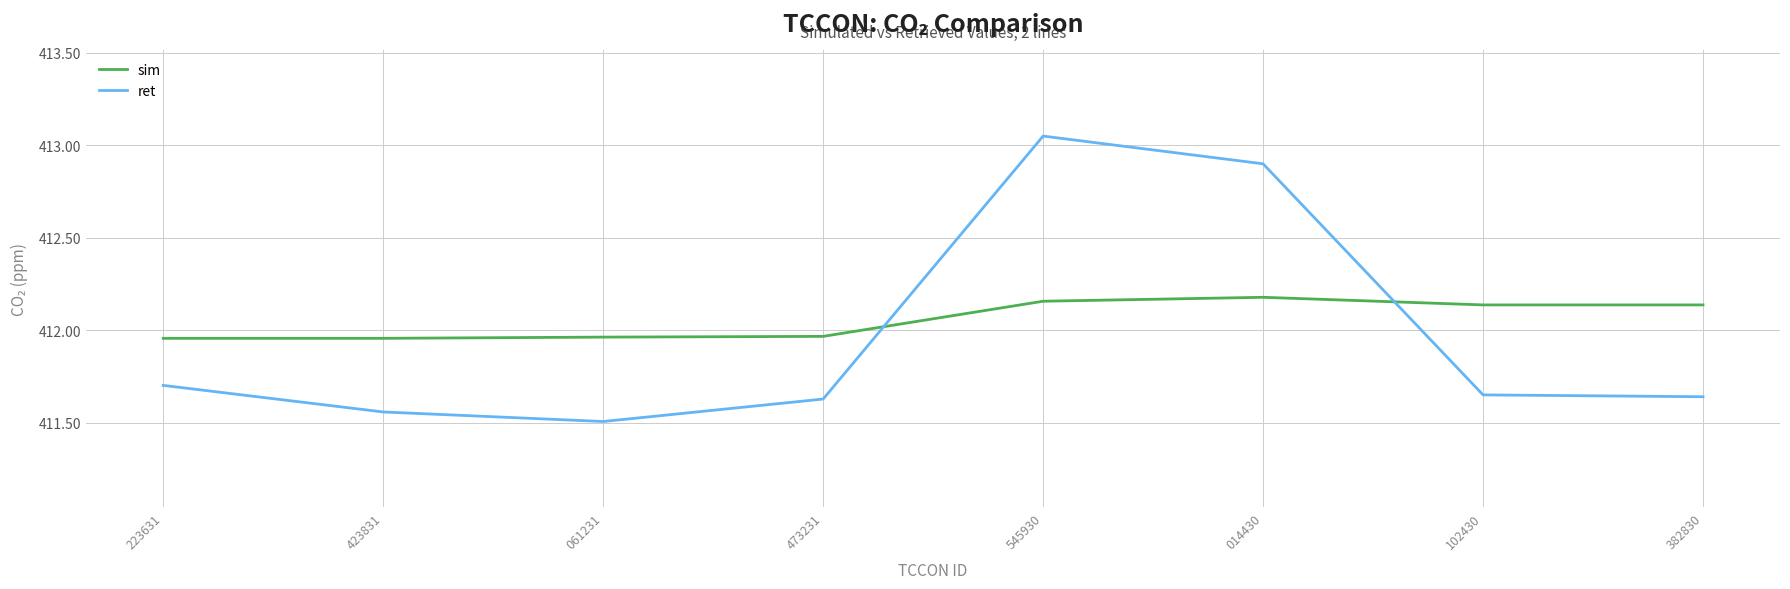

How many times do sim and ret cross each other?

2